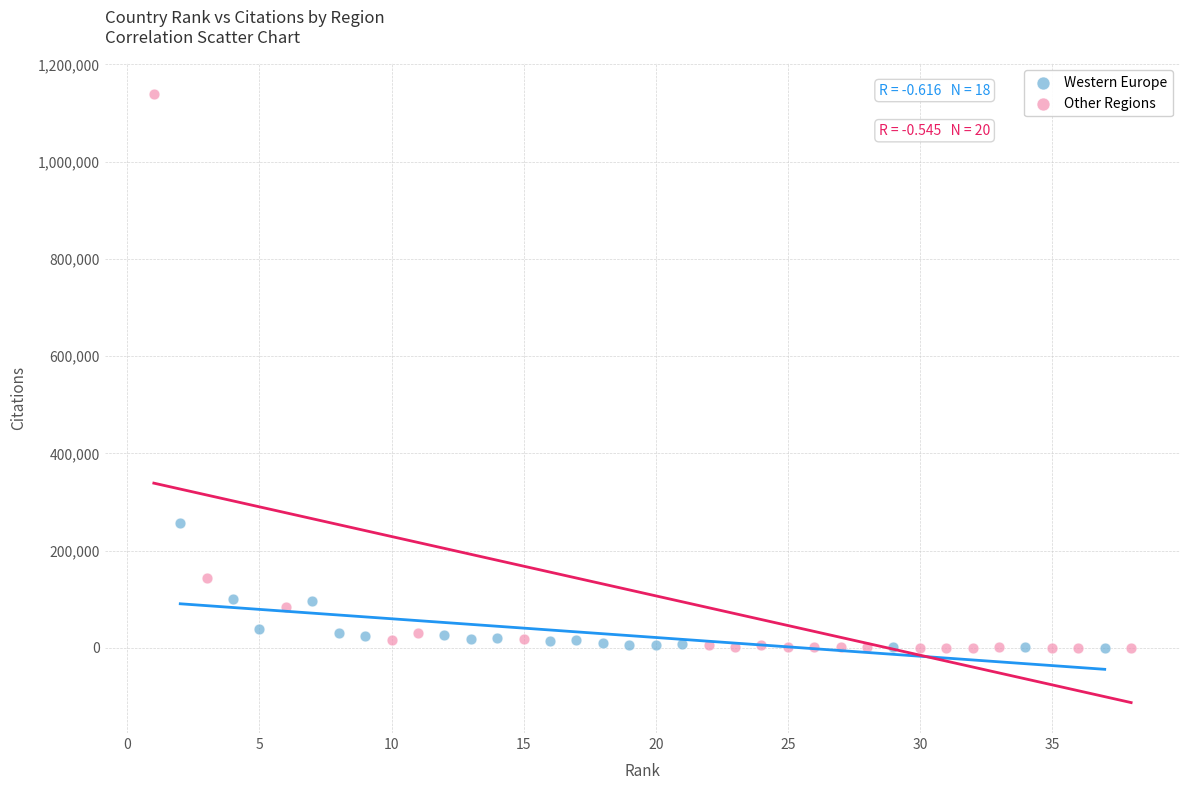

Which series reaches the maximum Y coordinate?

Other Regions